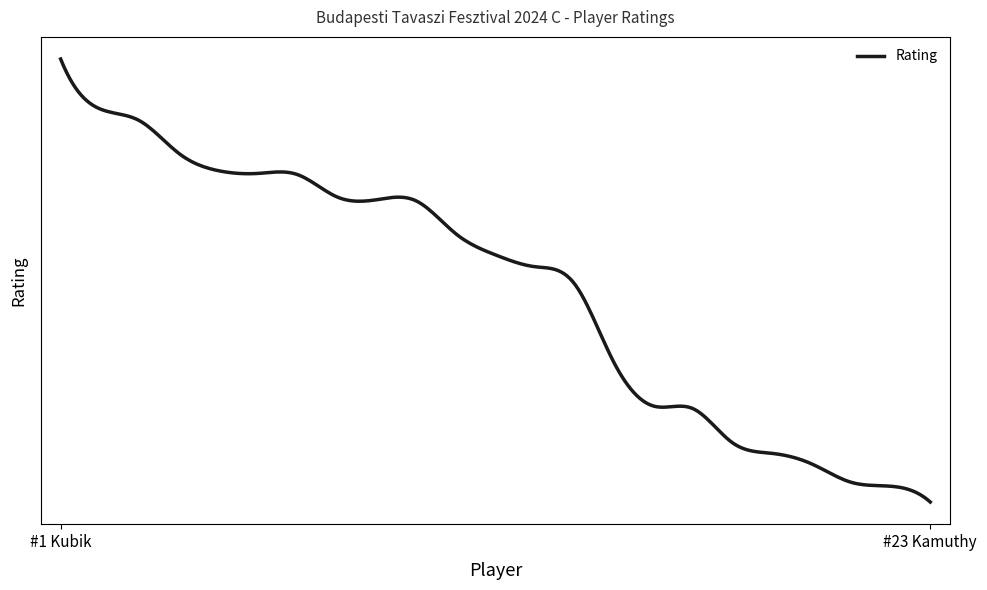

Does the chart have visible grid lines?

No